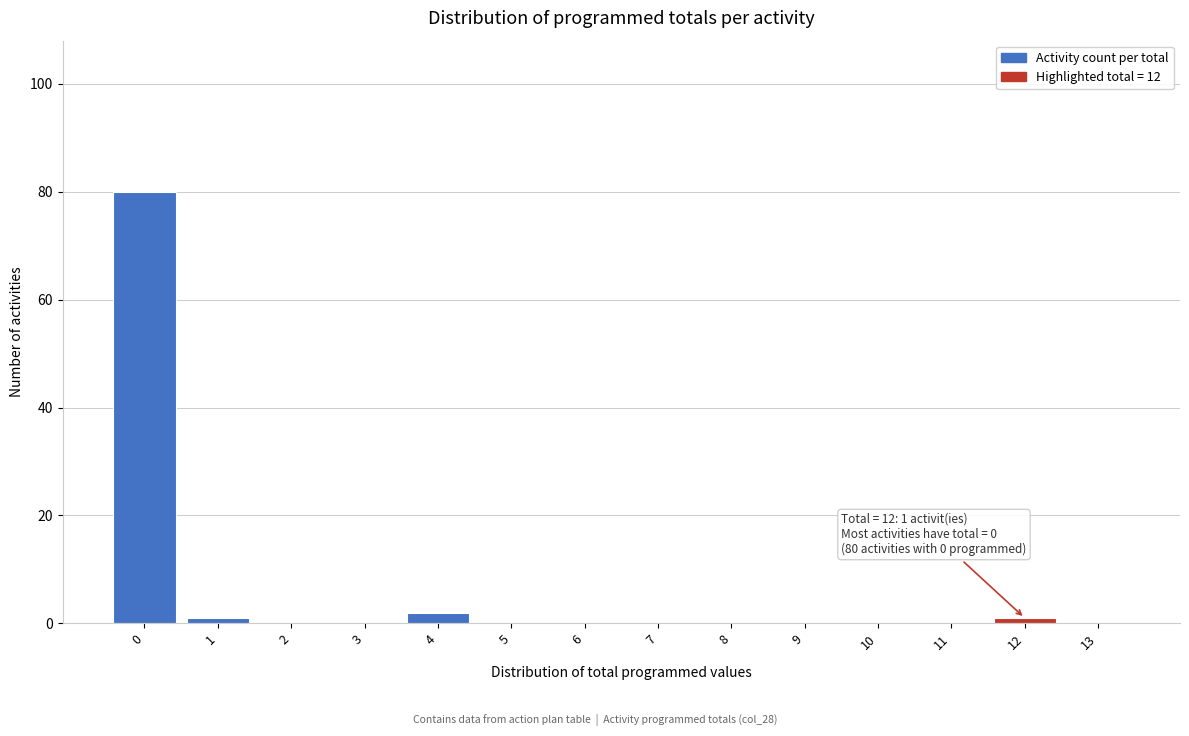

Reading left to right, extract all data points from this chart.

0=80	1=1	2=0	3=0	4=2	5=0	6=0	7=0	8=0	9=0	10=0	11=0	12=1	13=0